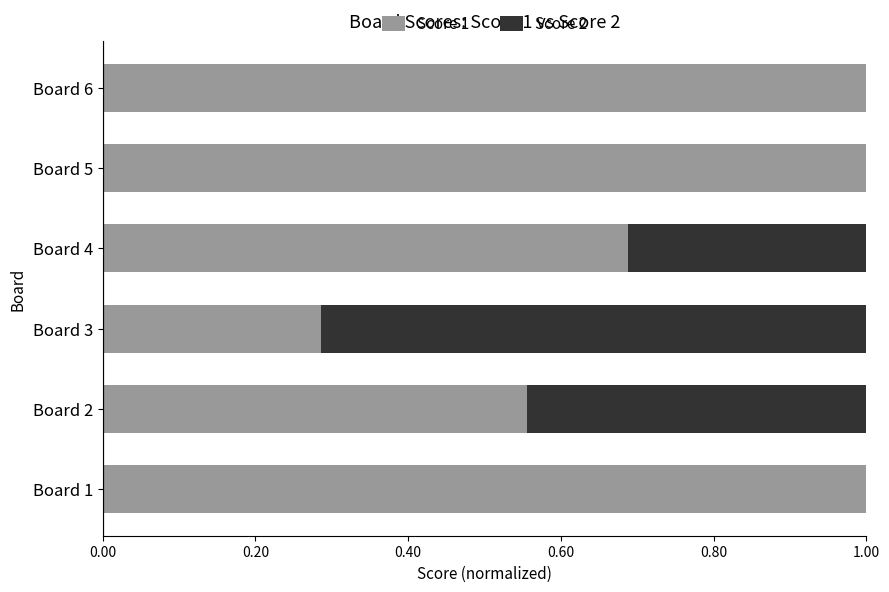

What is the total value across all series at Board 2?

1.0